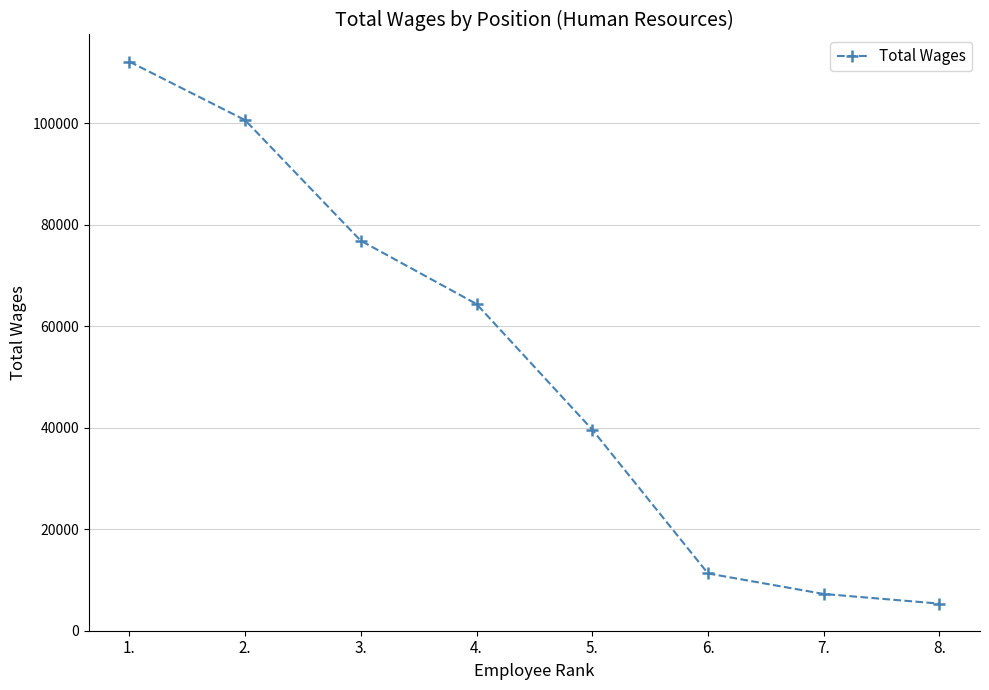

Reading left to right, what are all the values shown in this chart?

112131	100607	76835	64369	39610	11271	7228	5327